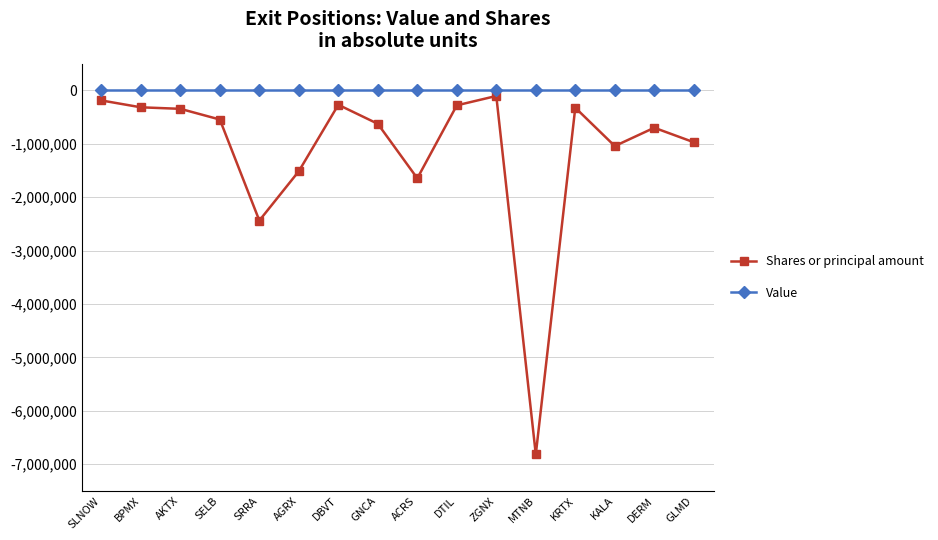

What is the label of the 11th point from the left?

ZGNX